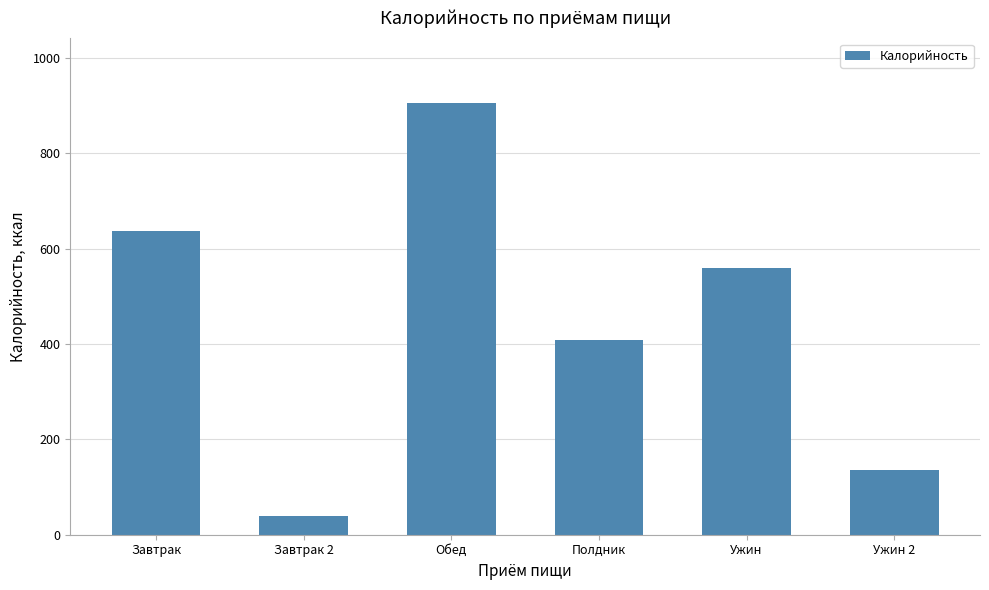

List the labels in order of value, largest first.

Обед, Завтрак, Ужин, Полдник, Ужин 2, Завтрак 2